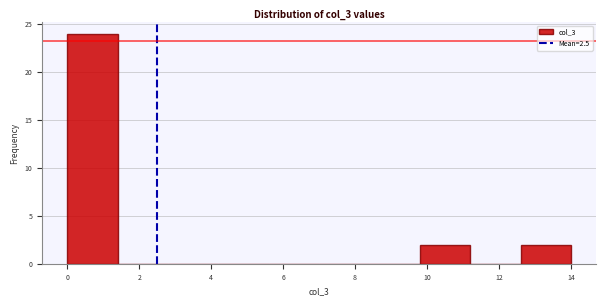

Reading left to right, transcribe this chart: for each bar, give the range it covers on the x-axis and its height. The values are not printed on the chart, so give them approximately, as read against the axis.

0.0 to 1.4: 24
1.4 to 2.8: 0
2.8 to 4.2: 0
4.2 to 5.6: 0
5.6 to 7.0: 0
7.0 to 8.4: 0
8.4 to 9.8: 0
9.8 to 11.2: 2
11.2 to 12.6: 0
12.6 to 14.0: 2